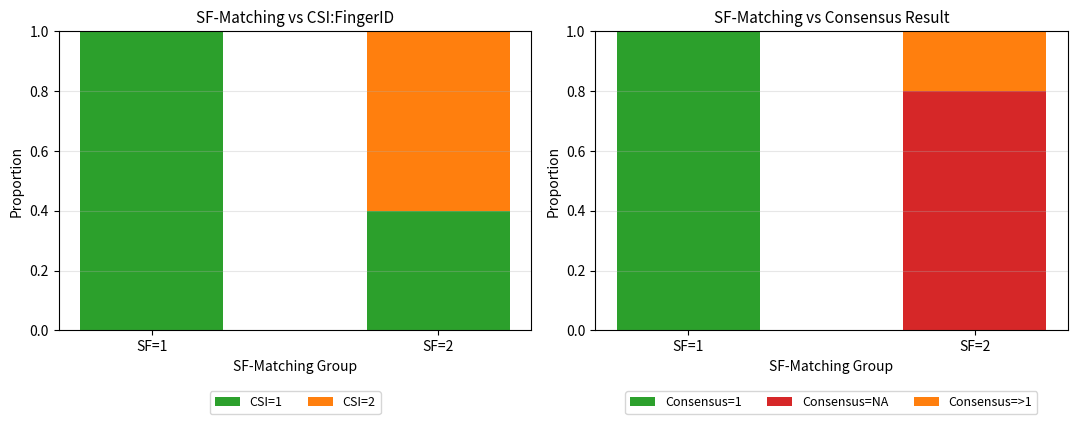

What is the spread (max minus min) of values at SF=1?

1.0